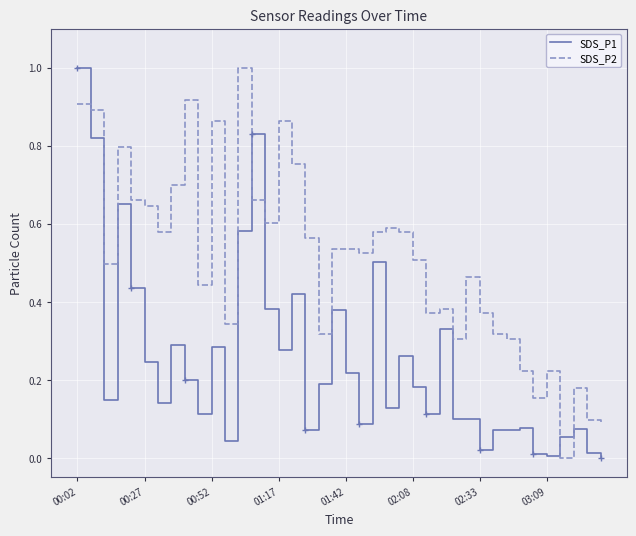

At 13, list the series in order from largest to smallest.

SDS_P1, SDS_P2